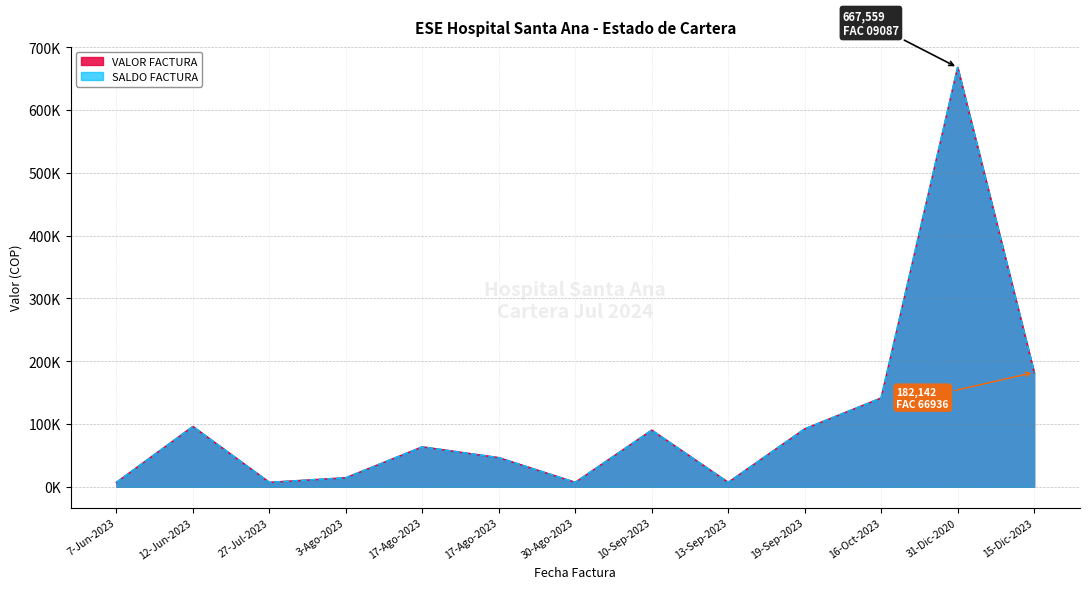

Which label corresponds to the smallest value in the chart?

7-Jun-2023